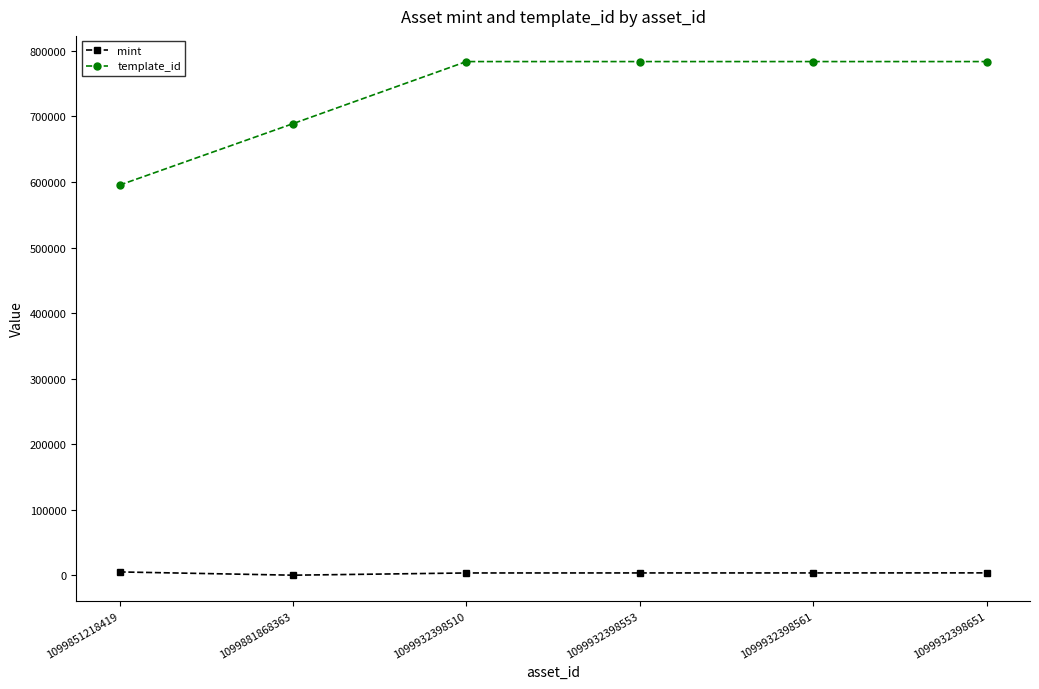

The template_id series shows 259239 at 1099932398651. True or false?

False